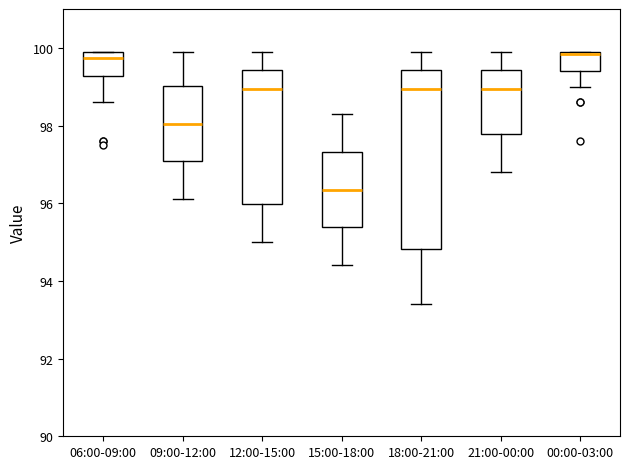

Reading left to right, read every box against the y-axis: the position of its median line, the range the box covers, and the ends of its whiskers. The values are not printed on the chart, so give them approximately, as read against the axis.

06:00-09:00: median 99.8, box 99.2 to 100.0, whiskers 98.6 to 100.0
09:00-12:00: median 98.0, box 97.0 to 99.0, whiskers 96.2 to 100.0
12:00-15:00: median 99.0, box 96.0 to 99.4, whiskers 95.0 to 100.0
15:00-18:00: median 96.4, box 95.4 to 97.4, whiskers 94.4 to 98.4
18:00-21:00: median 99.0, box 94.8 to 99.4, whiskers 93.4 to 100.0
21:00-00:00: median 99.0, box 97.8 to 99.4, whiskers 96.8 to 100.0
00:00-03:00: median 99.8, box 99.4 to 100.0, whiskers 99.0 to 100.0